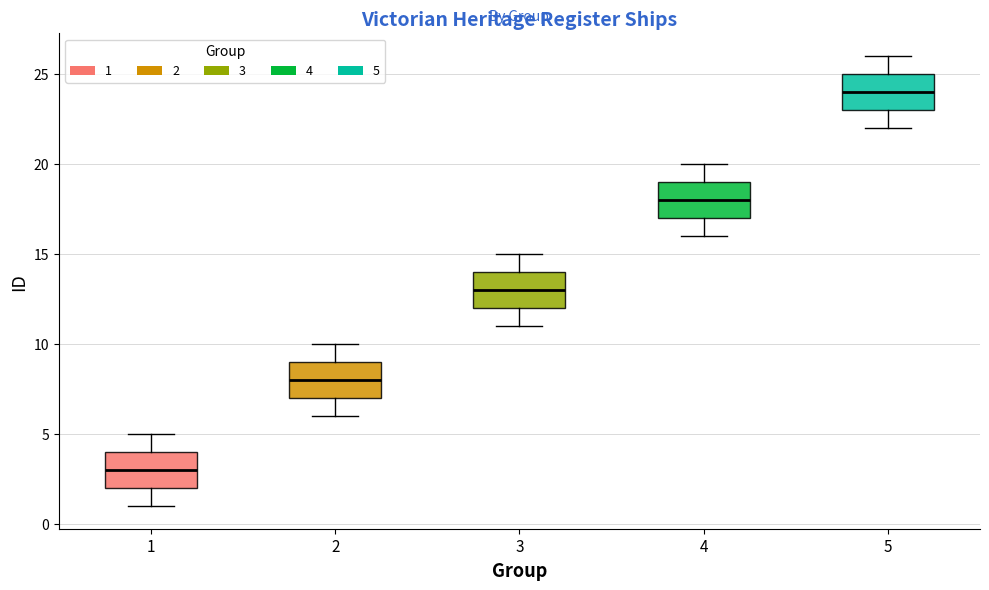

Where does the median line of the box at x = 2 sit on the y-axis? The values are not printed on the chart, so give them approximately, as read against the axis.

8